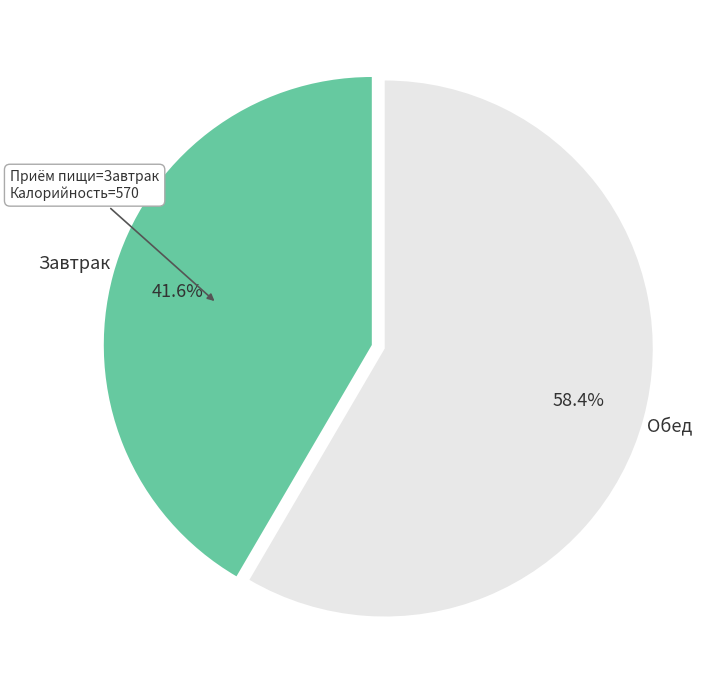

Rank the categories by value from highest to lowest.

Обед, Завтрак